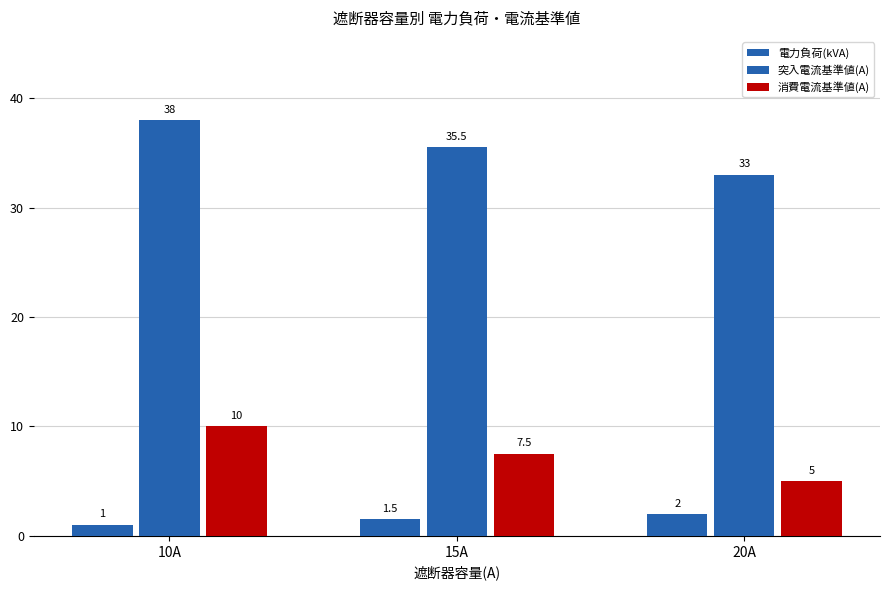

What is the smallest value displayed?

1.0